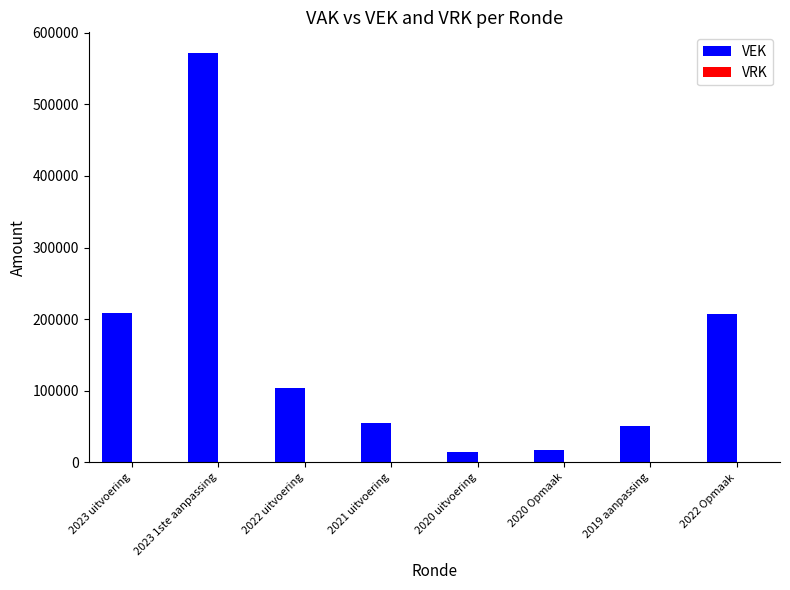

Between 2021 uitvoering and 2020 uitvoering, which is larger?

2021 uitvoering